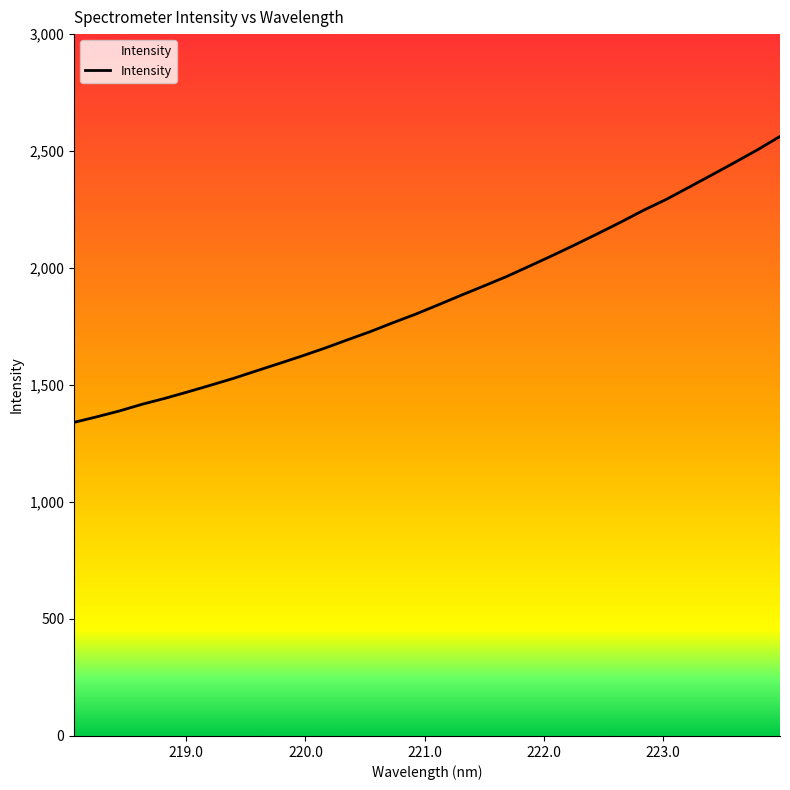

What is the difference between the maximum and second lowest values?

1198.2